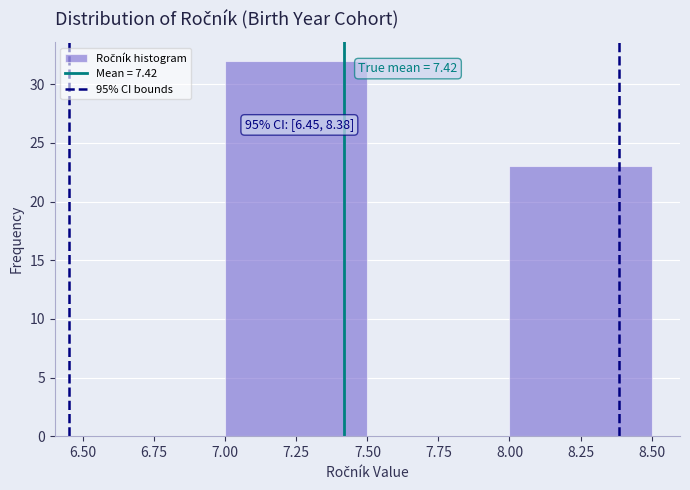

Which range on the x-axis has the tallest bar?

7.00 to 7.50